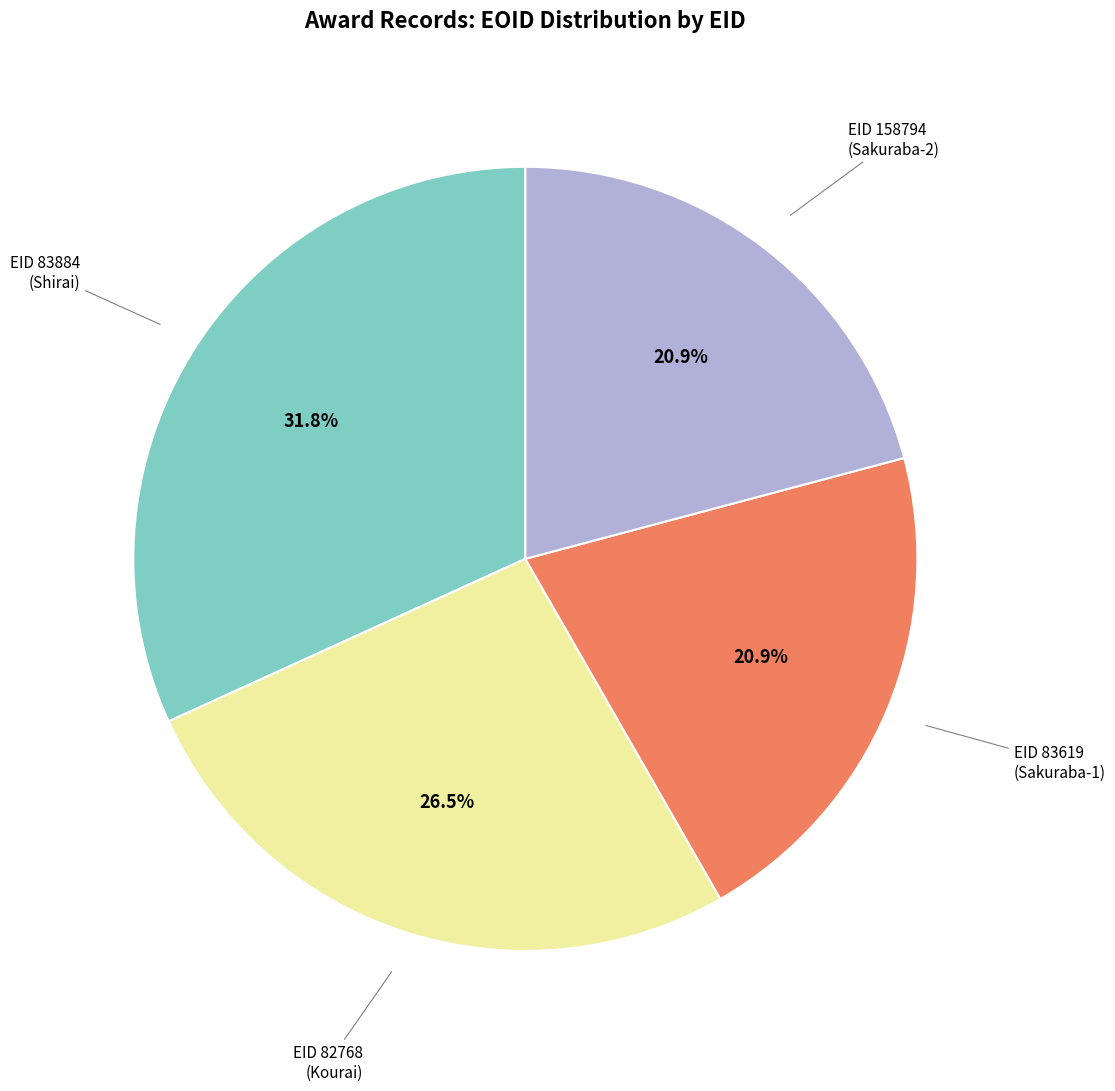

Which slice is the largest?

EID 83884 (Shirai)